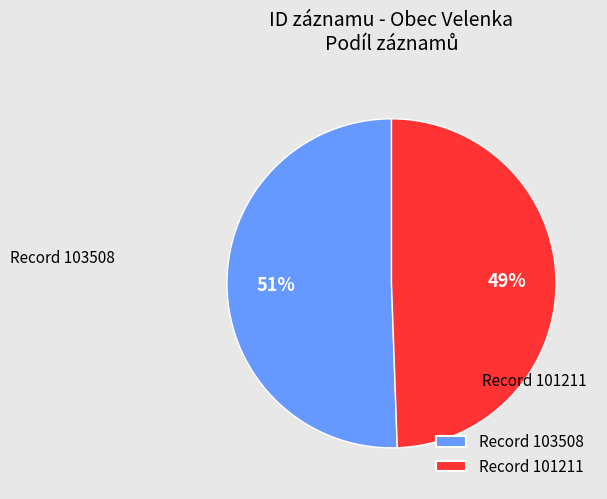

To the nearest percent, what portion does Record 103508 represent?

51%